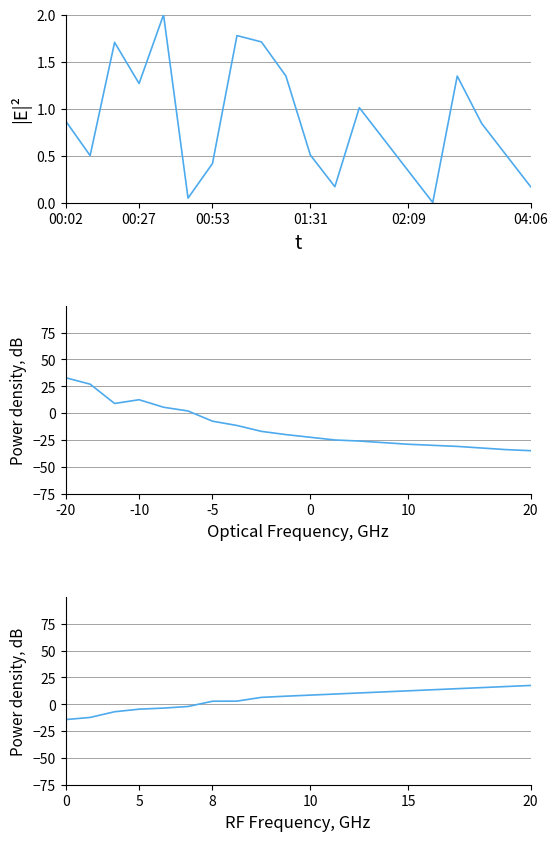

What position from the left is 10?

11